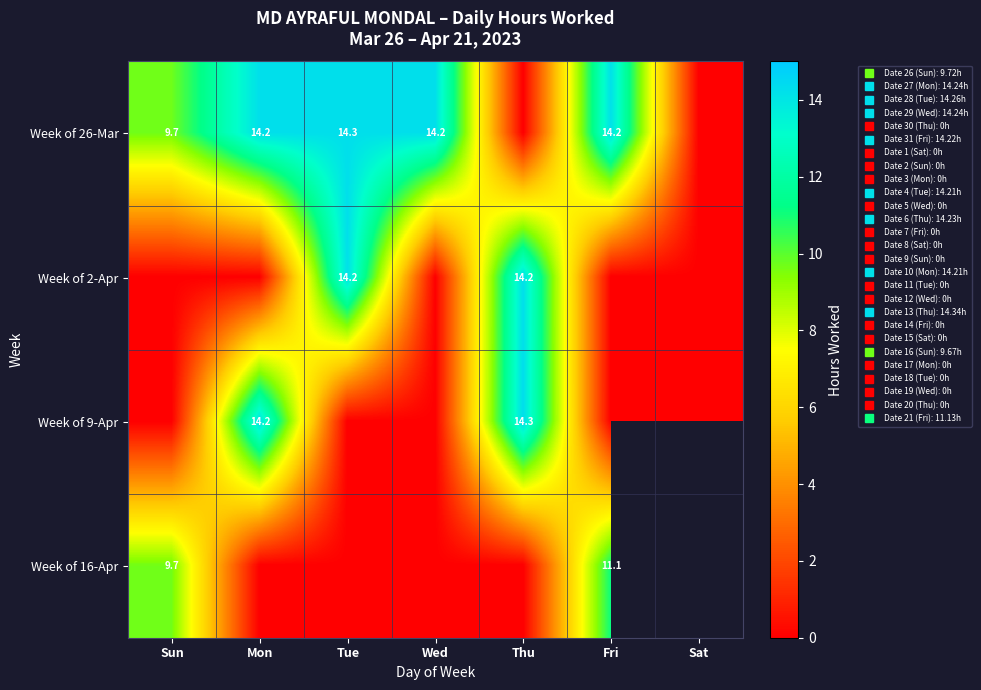

What is the spread (max minus min) of values at Thu?

14.3